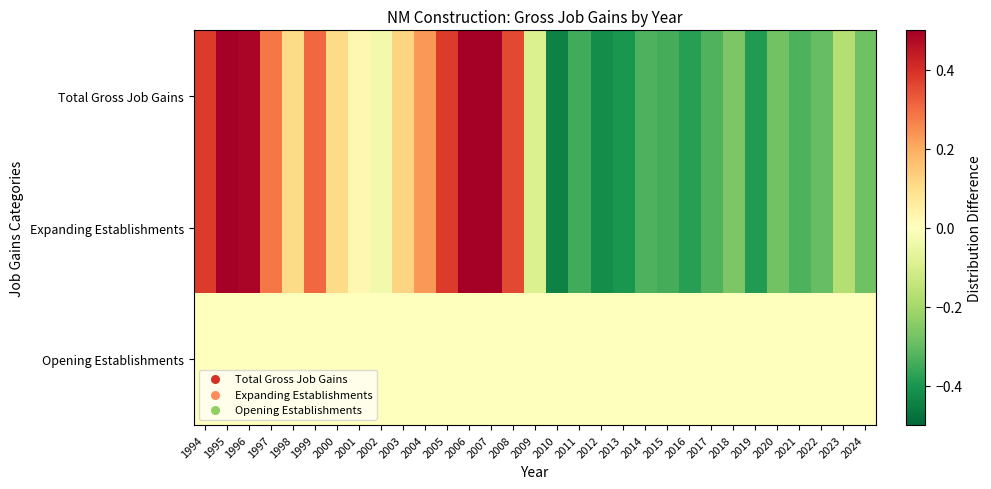

List the series in order of their peak value, highest first.

Total Gross Job Gains, Expanding Establishments, Opening Establishments